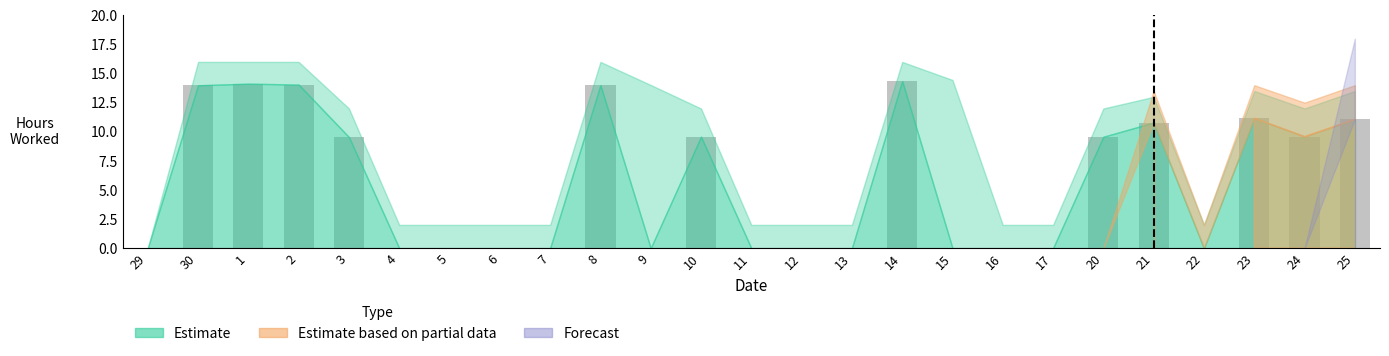

What is the sum of all values?

141.8